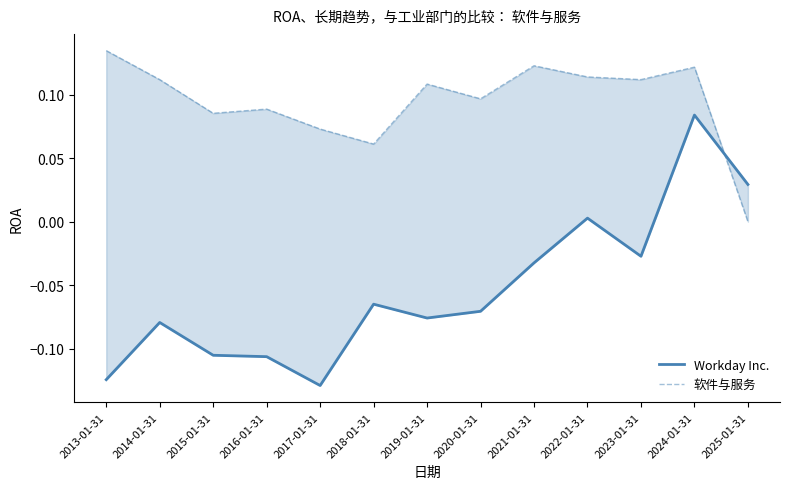

List the series in order of their overall mean, lowest first.

Workday Inc., 软件与服务